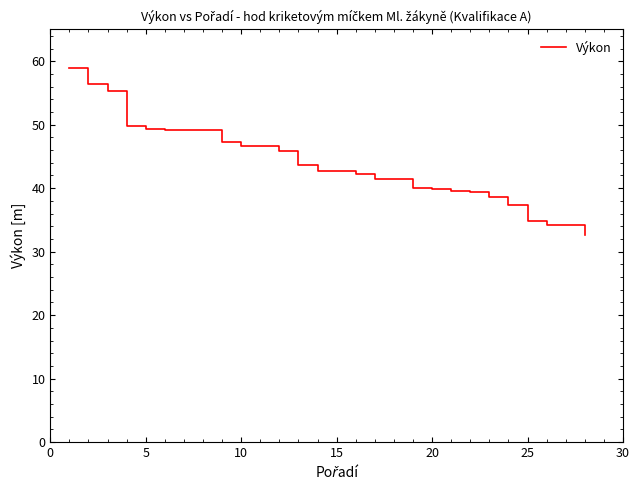

What is the greatest value displayed?

59.0